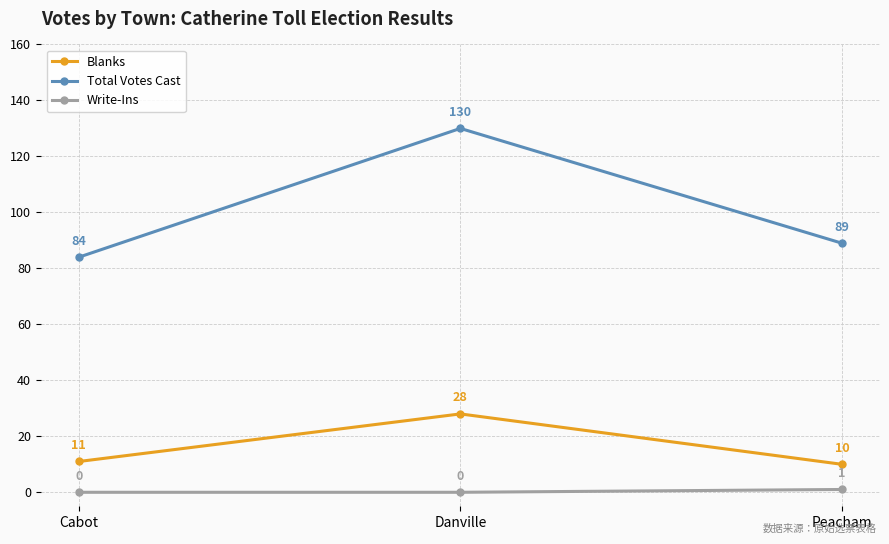

What is the difference between the maximum and minimum values in the Write-Ins series?

1